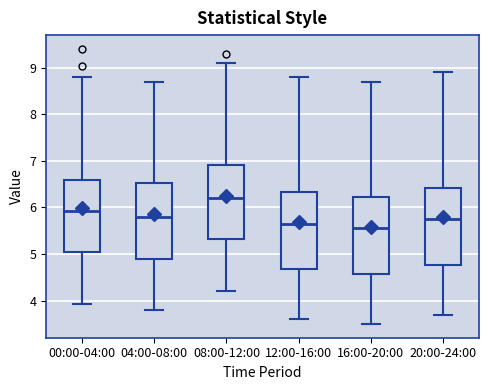

Which box's median line is the highest?

08:00-12:00